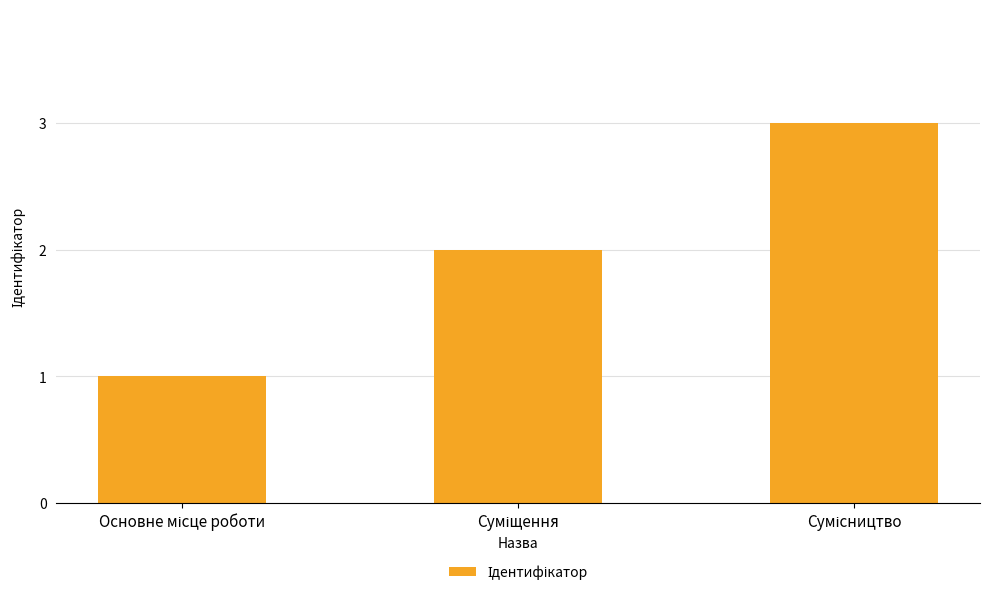

What is the maximum value shown in the chart?

3